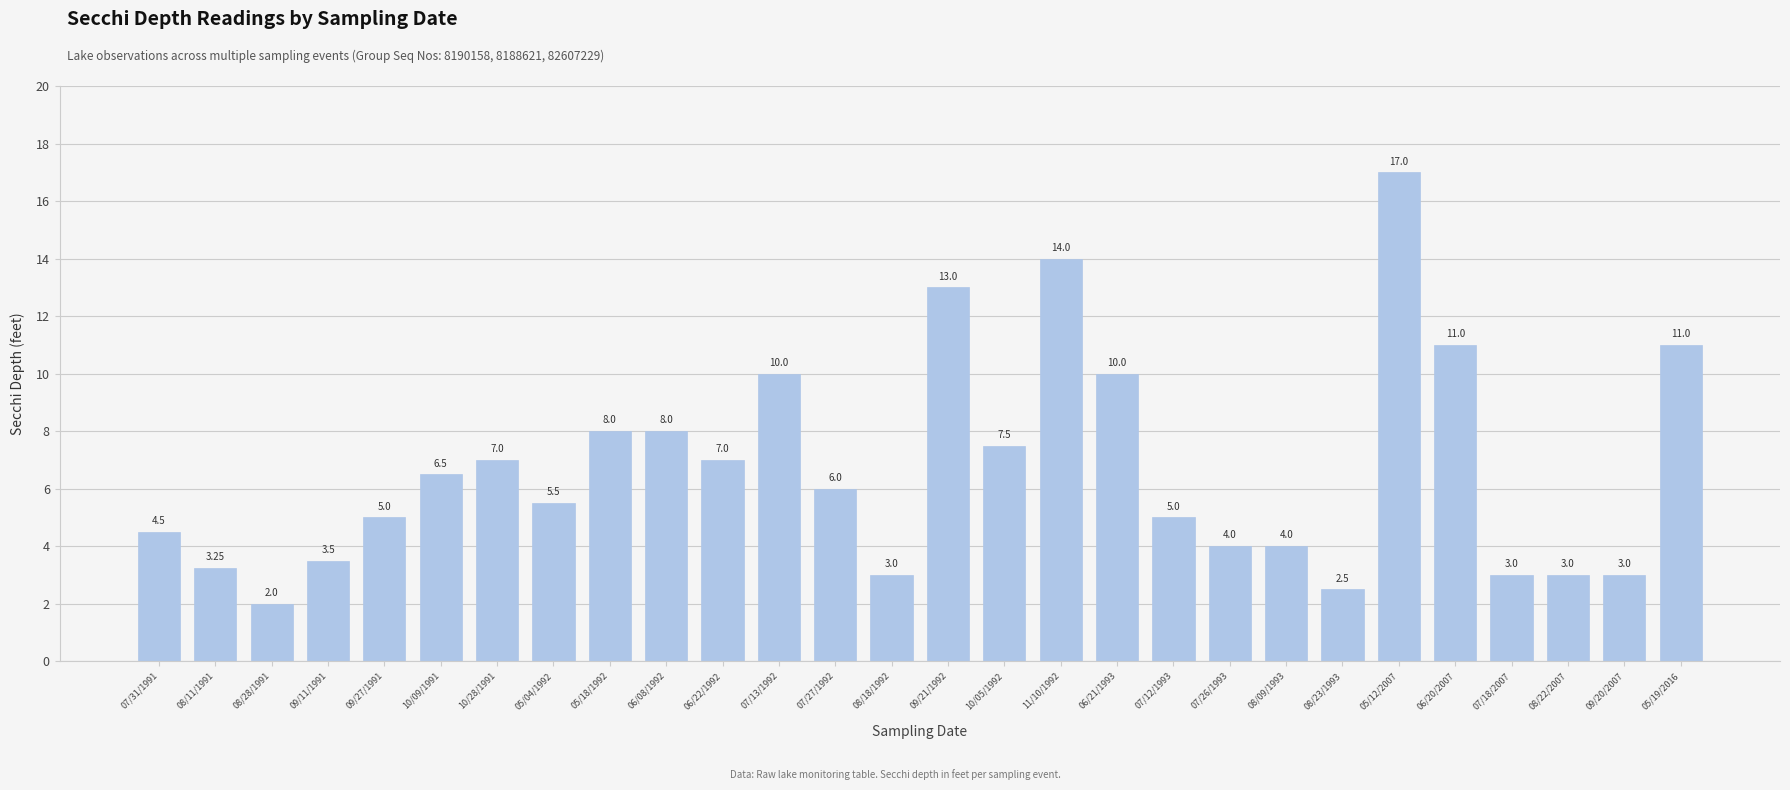

What is the difference between the values at 09/21/1992 and 05/18/1992?

5.0